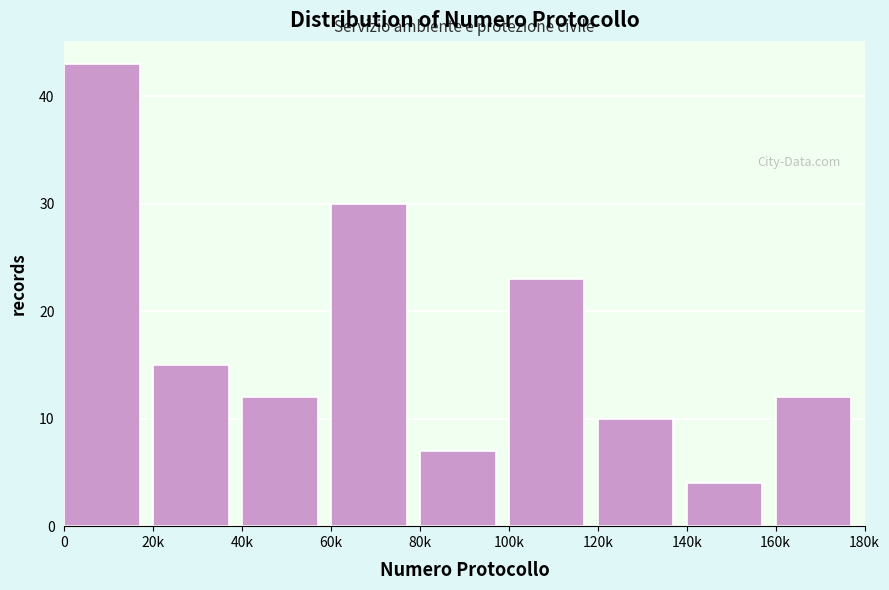

Reading left to right, what are all the values shown in this chart?

0=43	20k=15	40k=12	60k=30	80k=7	100k=23	120k=10	140k=4	160k=12